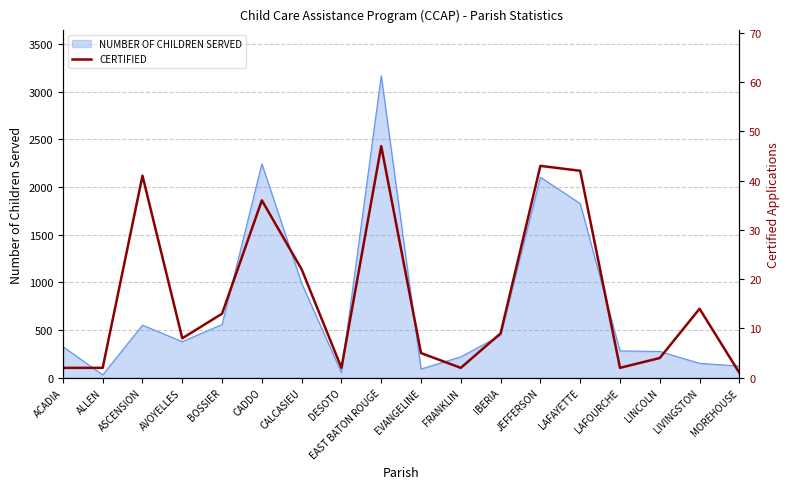

Between BOSSIER and JEFFERSON, which is larger?

JEFFERSON